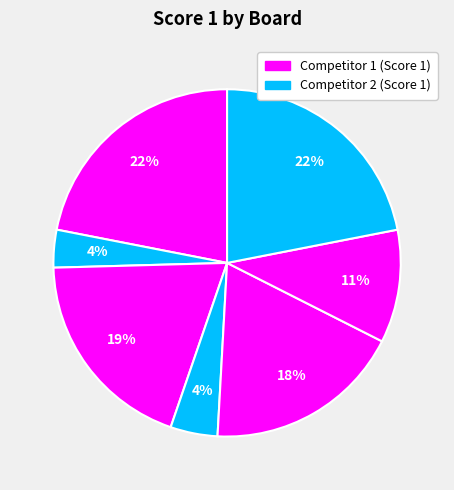

What is the largest slice in the pie chart?

Board 1